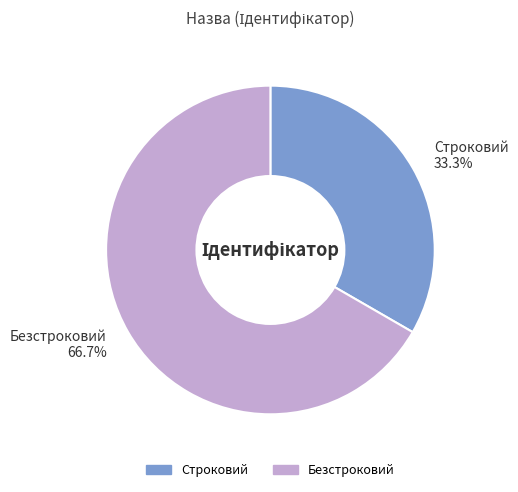

To the nearest percent, what percentage of the pie is Безстроковий?

67%